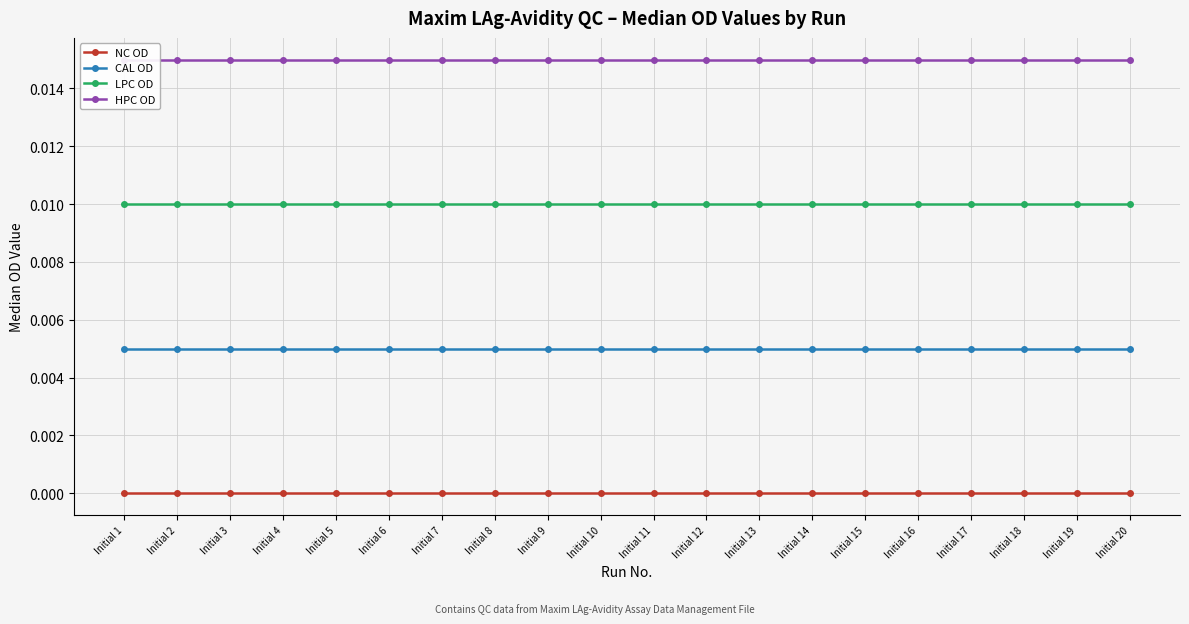

Between Initial 2 and Initial 20, which series saw the biggest shift?

NC OD